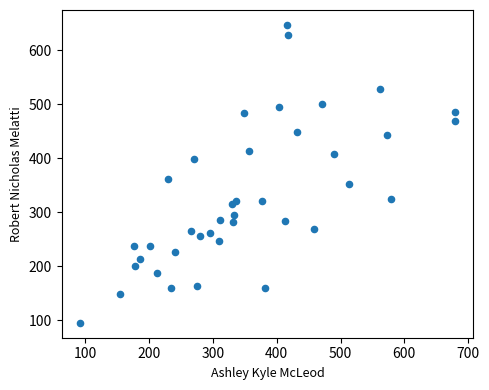

What Y value in the scatter plot is closest to 371?

361